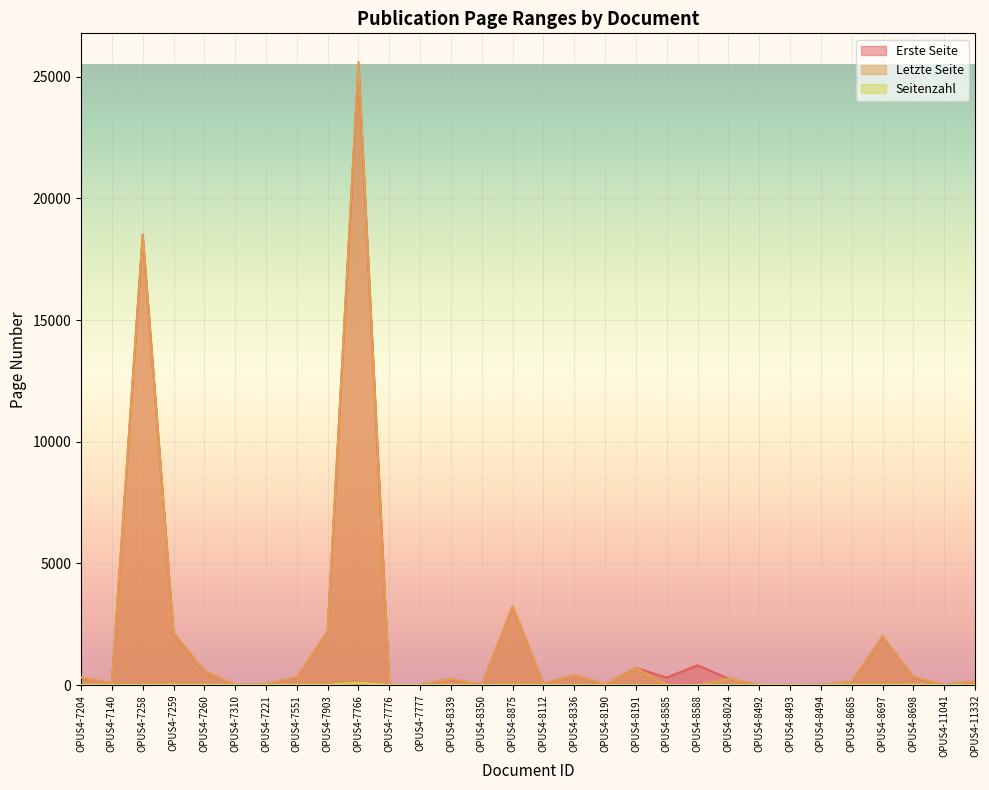

At which category does Seitenzahl reach its first local valley?

OPUS4-7310